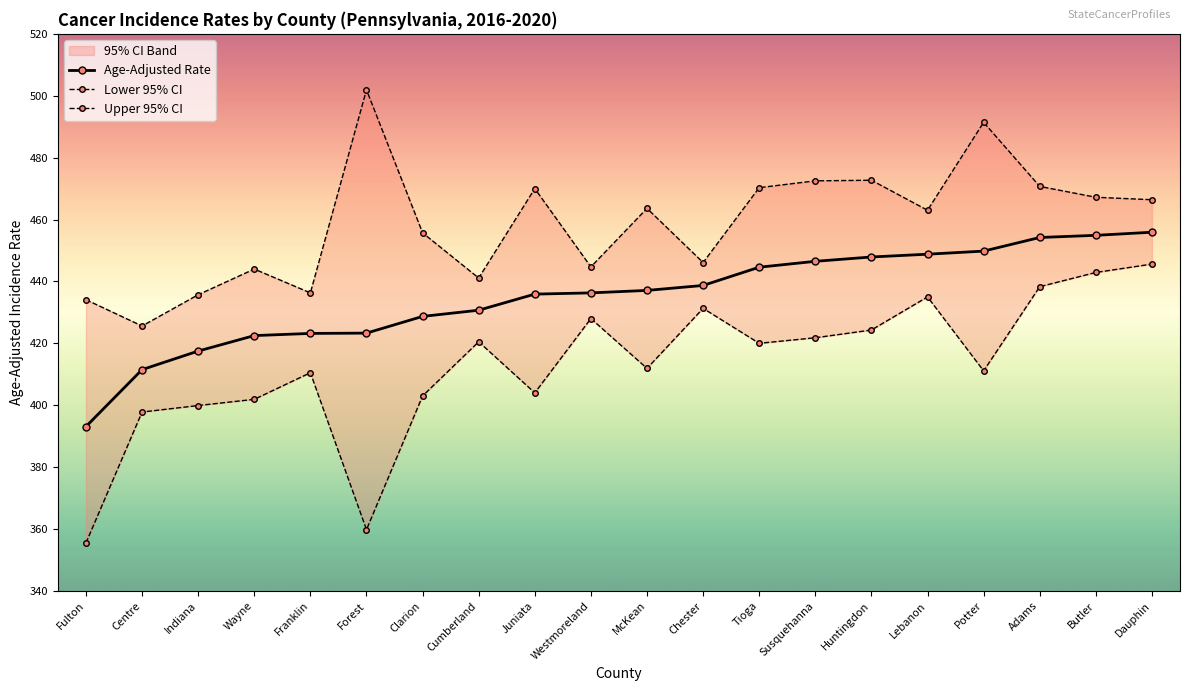

What is the label of the 13th point from the left?

Tioga